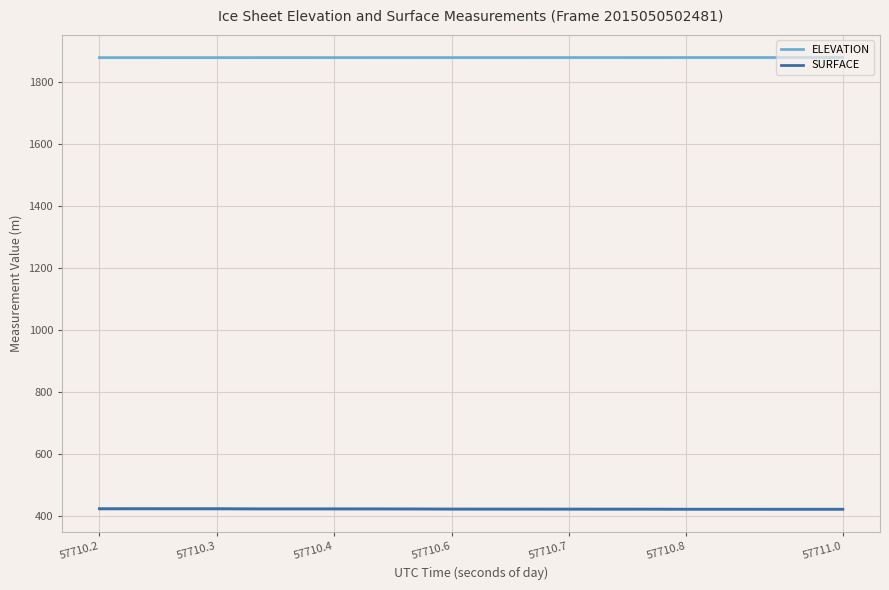

At how many categories does at least one series exceed 1836?

20